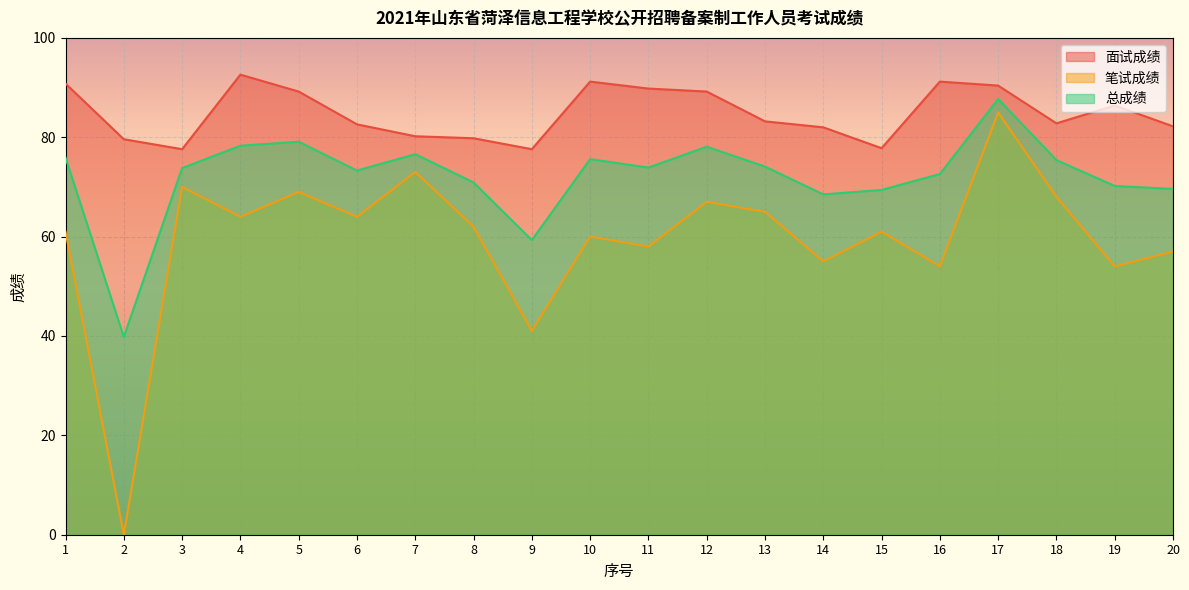

How many lines are shown in the chart?

3